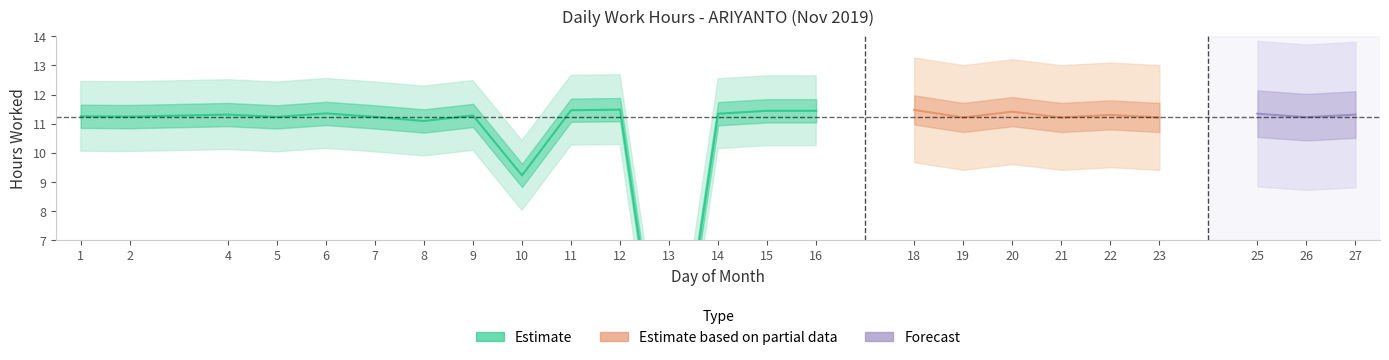

What is the average value?

10.8